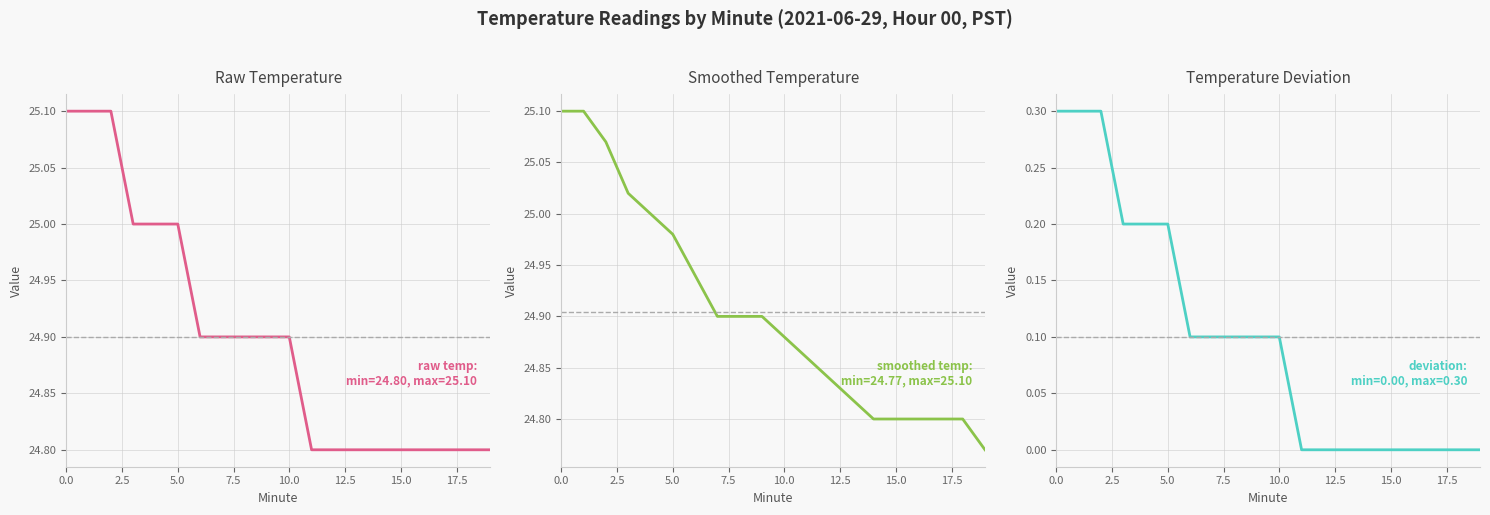

Which category has the lowest value in the Smoothed temp (5-pt avg) series?

19